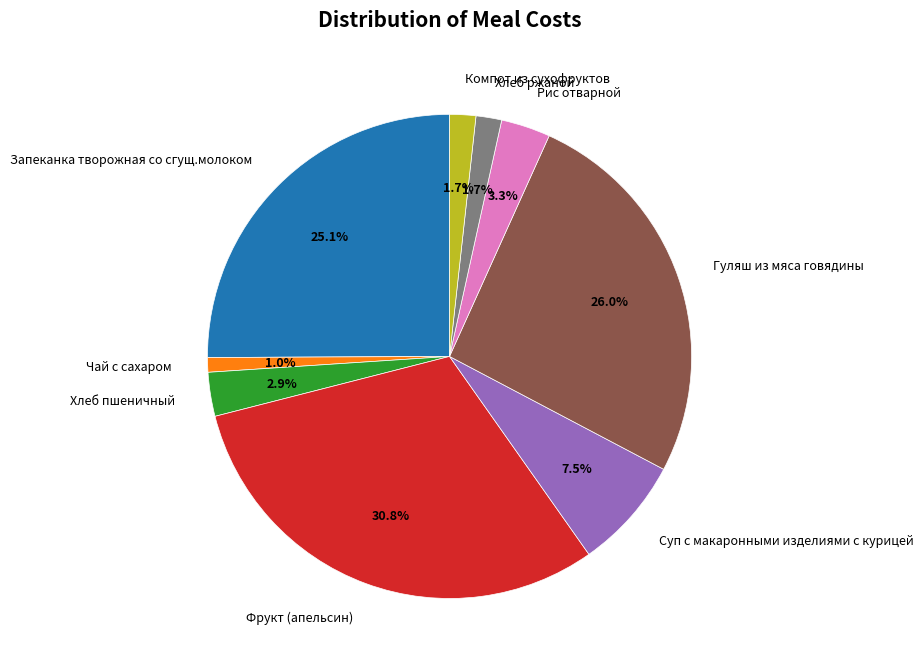

Does Чай с сахаром account for over 50% of the chart?

No